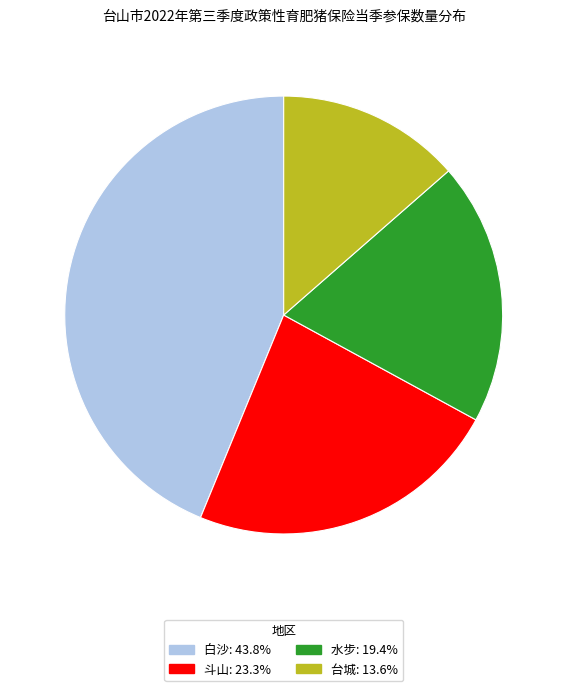

Count the number of slices in the pie.

4